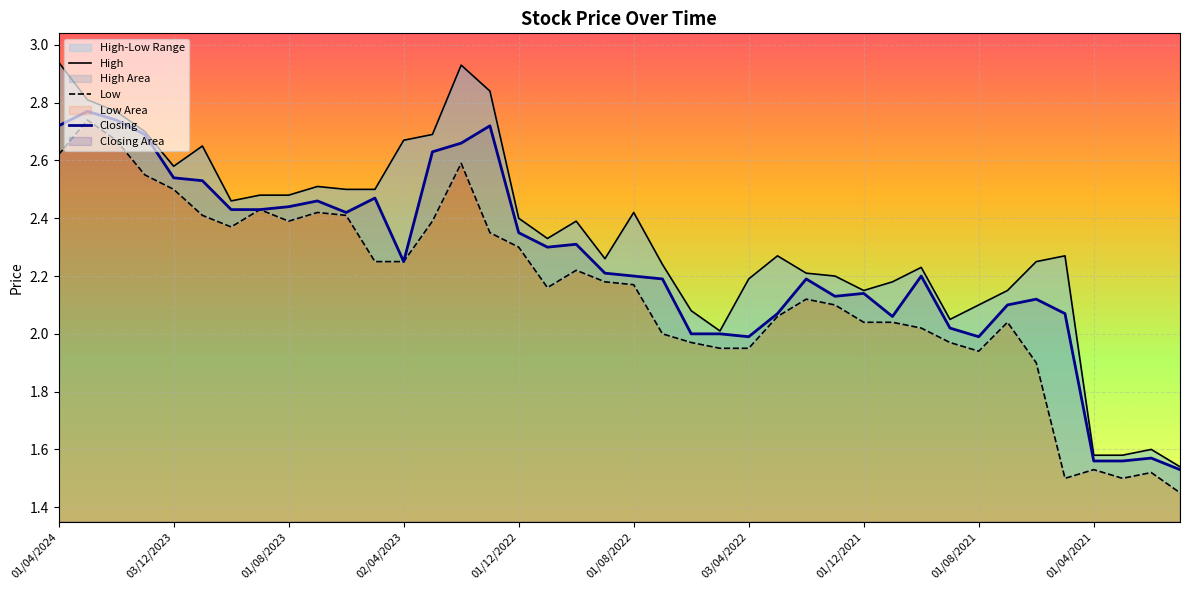

True or false: Low and Closing intersect in this chart.

False